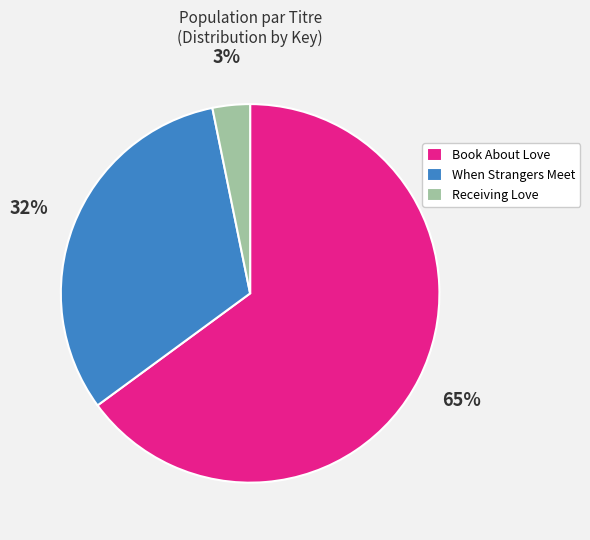

To the nearest percent, what is the difference between the largest and smallest slice percentages?

62%